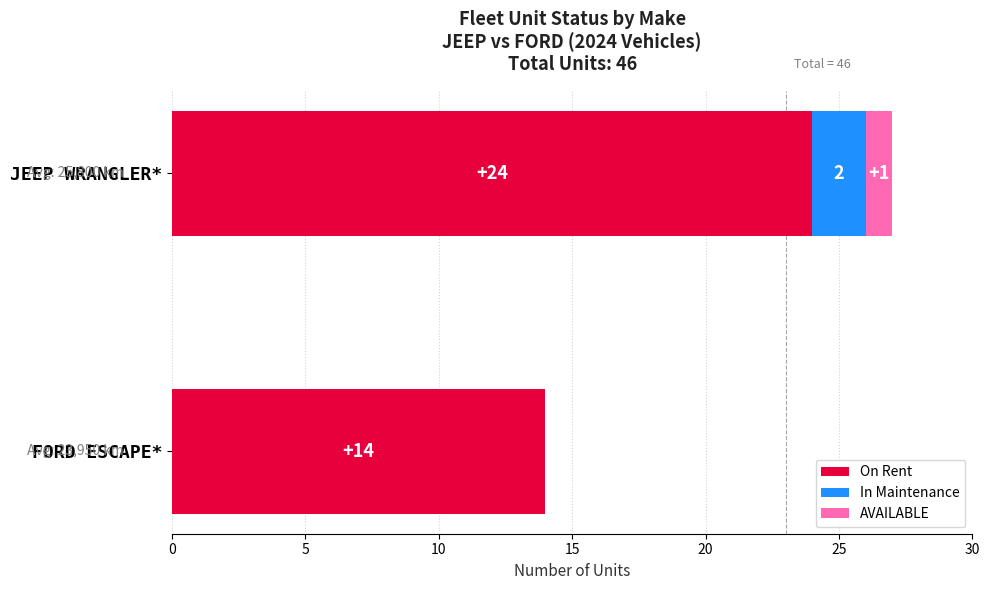

What are all the series names shown in the legend?

On Rent, In Maintenance, AVAILABLE